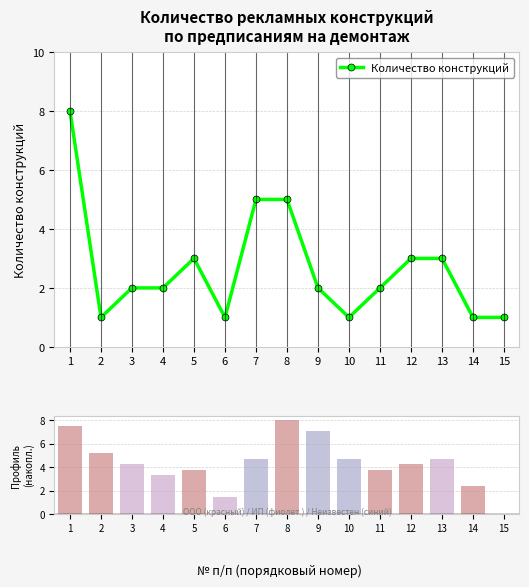

What is the total value across all series at 5?

6.8